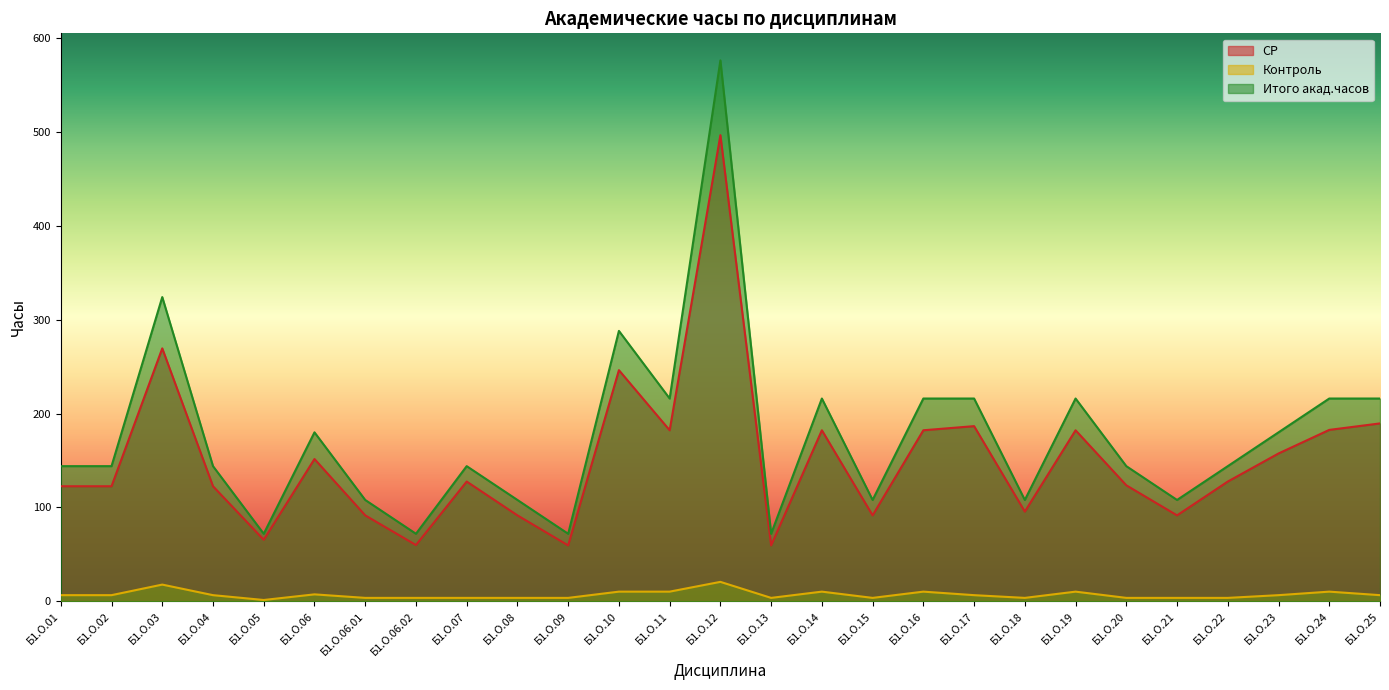

True or false: Итого акад.часов and Контроль intersect in this chart.

False